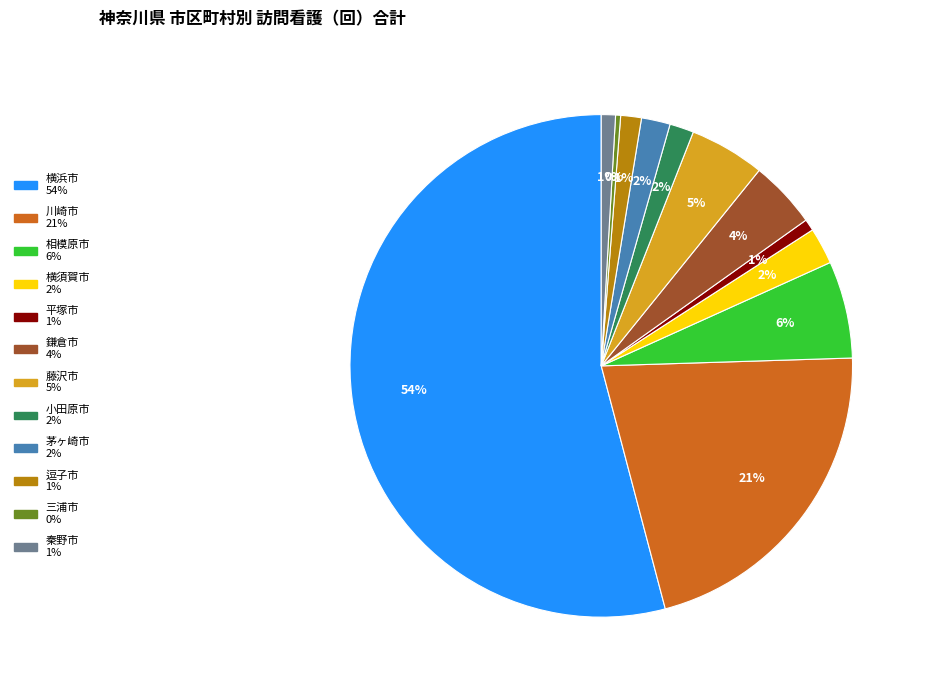

Between 小田原市 and 川崎市, which is larger?

川崎市